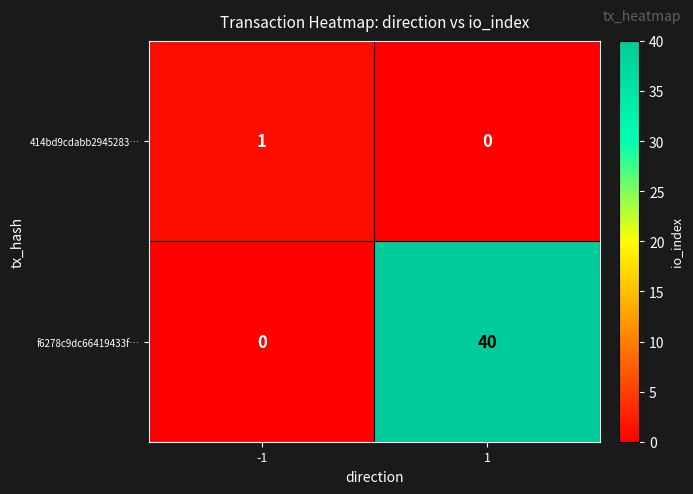

What is the sum of the f6278c9dc66419433f… values at -1 and 1?

40